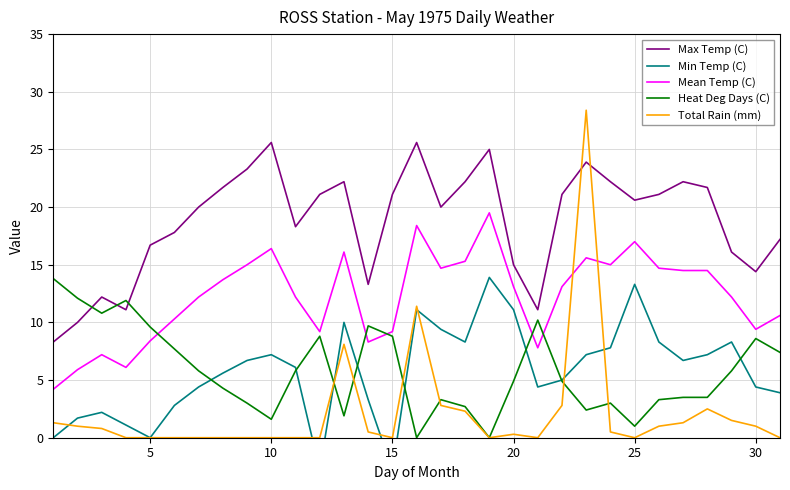

What is the minimum value for Mean Temp (C)?

4.2